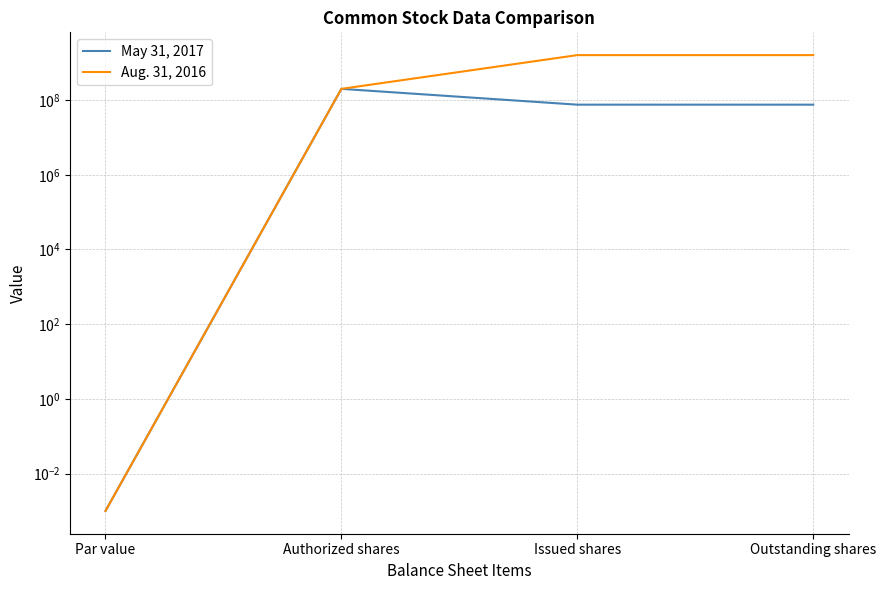

Where is the first local maximum for May 31, 2017?

Authorized shares